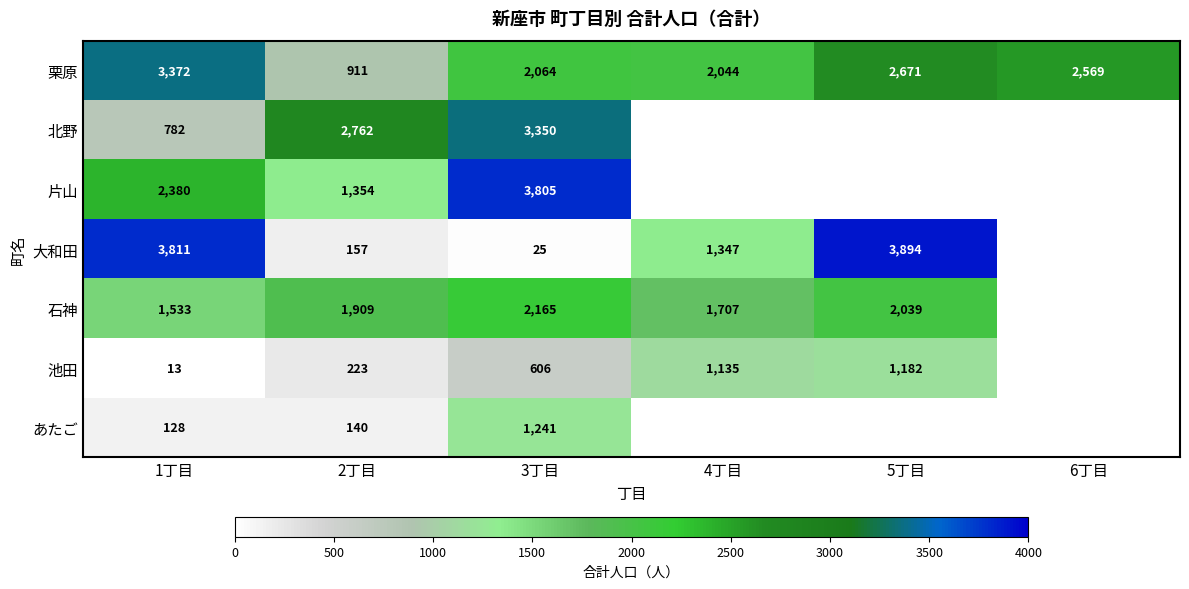

Where is 栗原 nearest to the value 2141?

3丁目